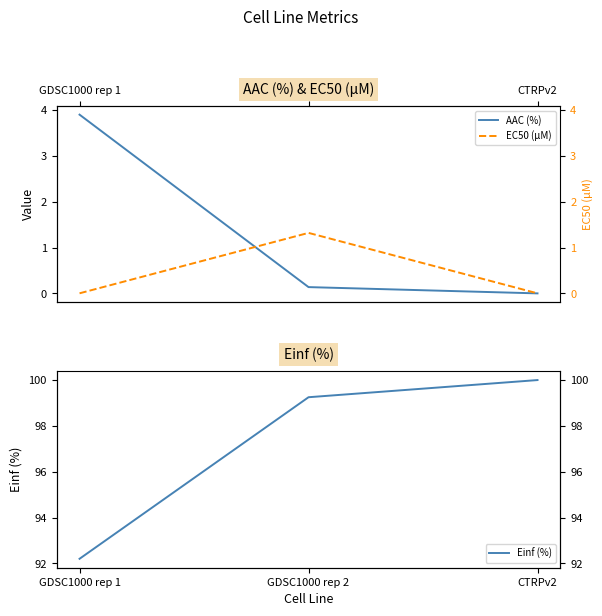

What is the maximum value for Einf (%)?

100.0